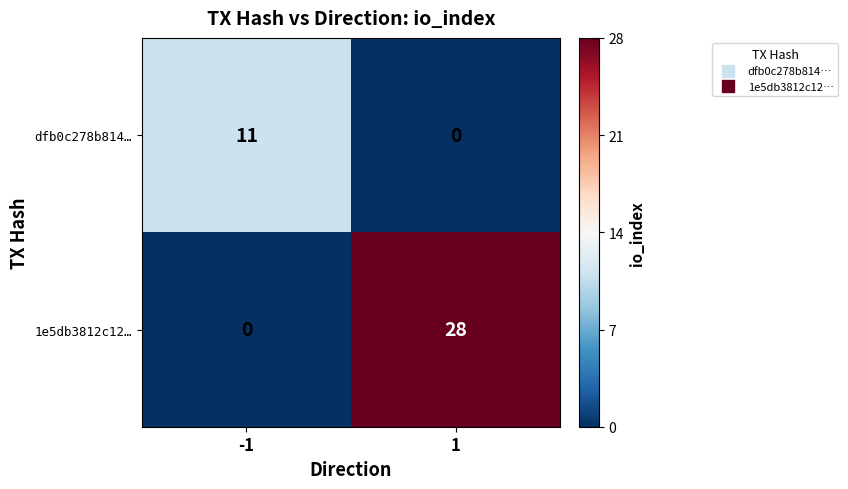

What is the maximum value shown in the chart?

28